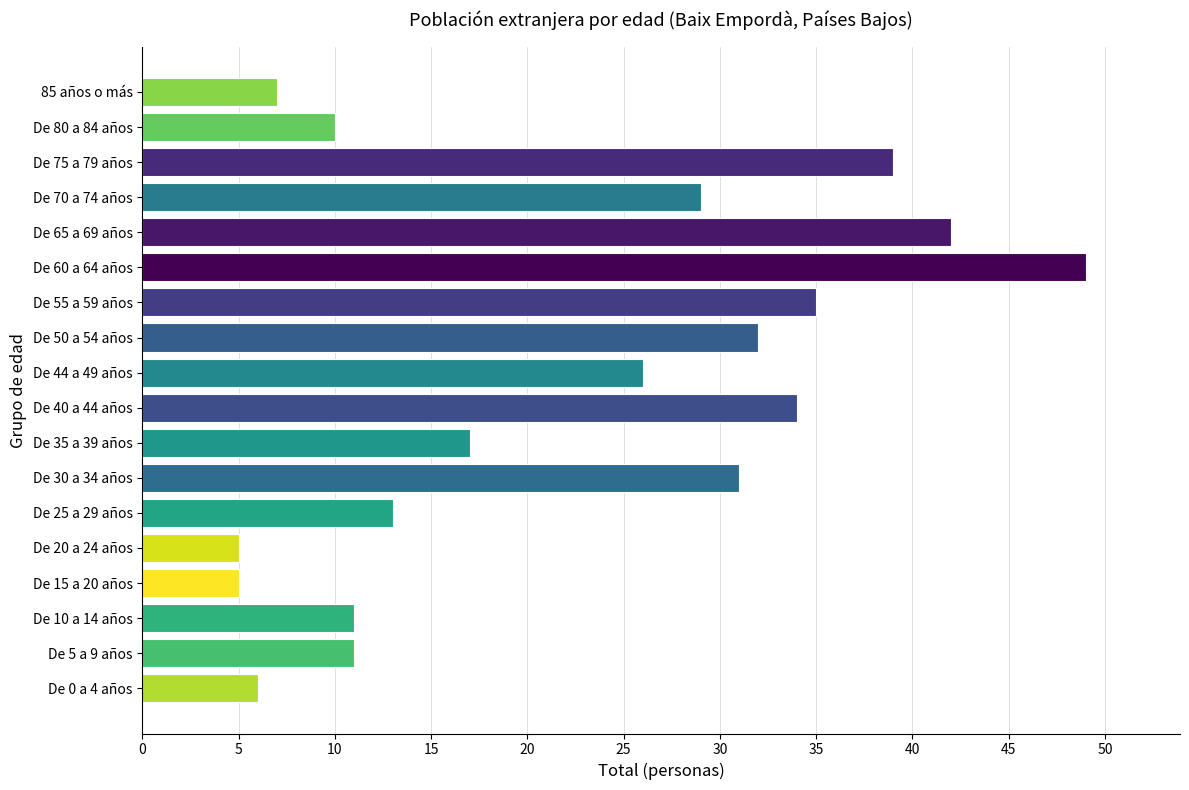

Are the bars grouped side by side (vs. stacked)?

No